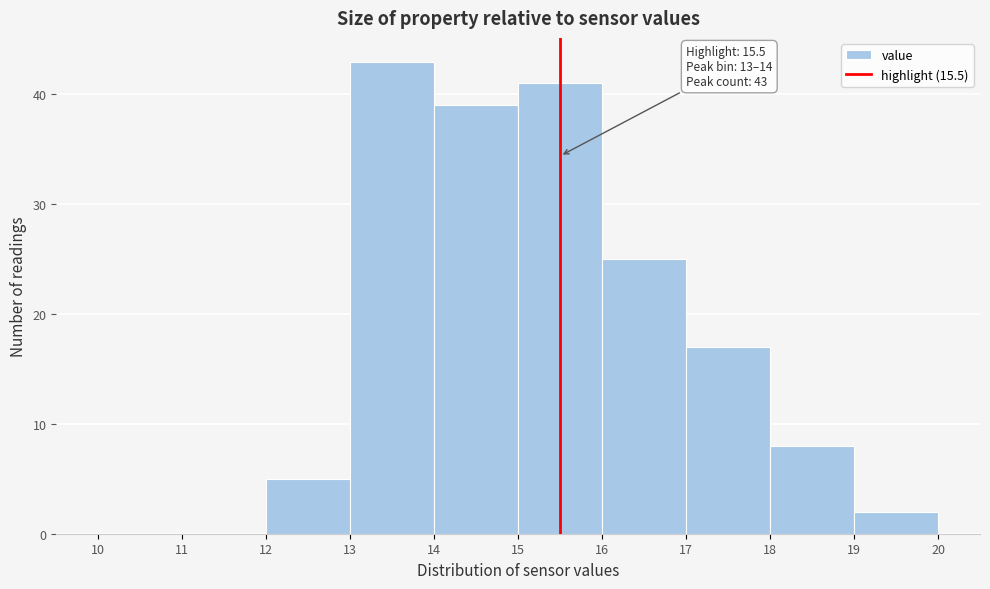

Which range on the x-axis has the tallest bar?

13 to 14